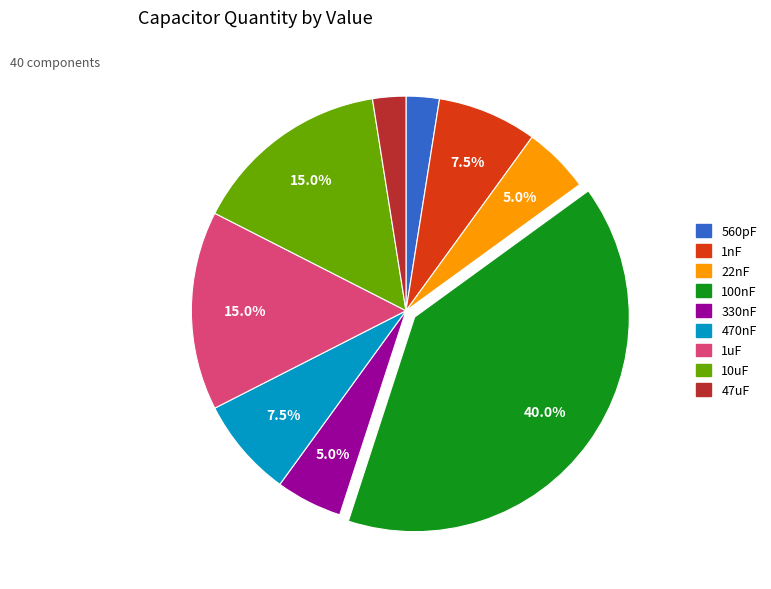

Combined, do 560pF and 100nF account for over 50%?

No